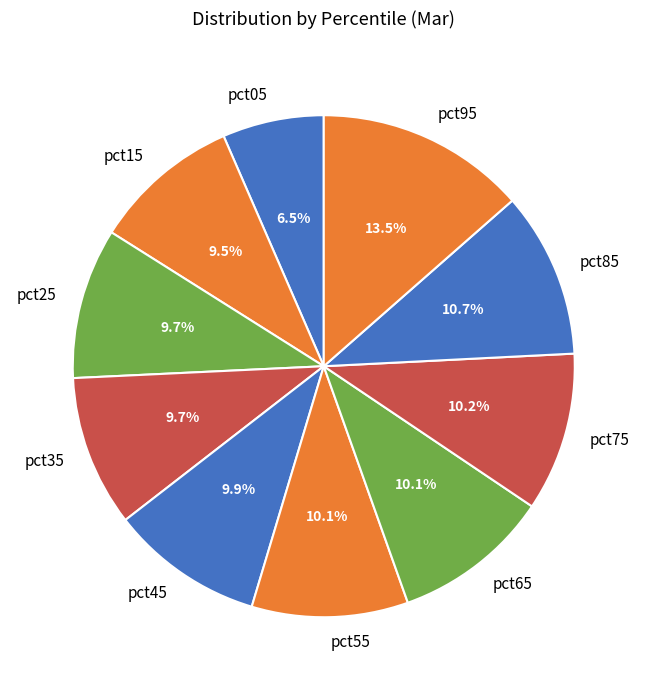

What is the smallest slice in the pie chart?

pct05